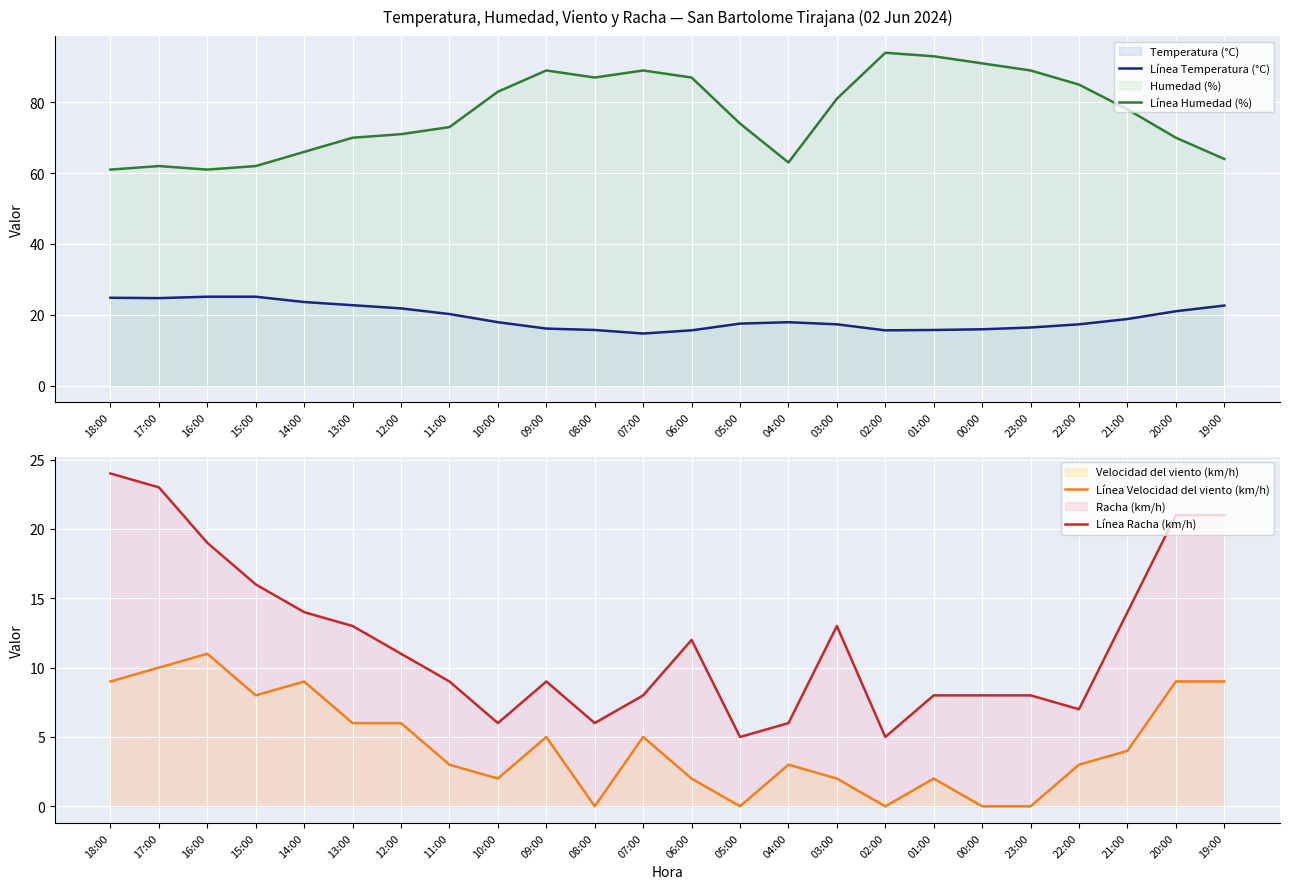

How many lines are shown in the chart?

4